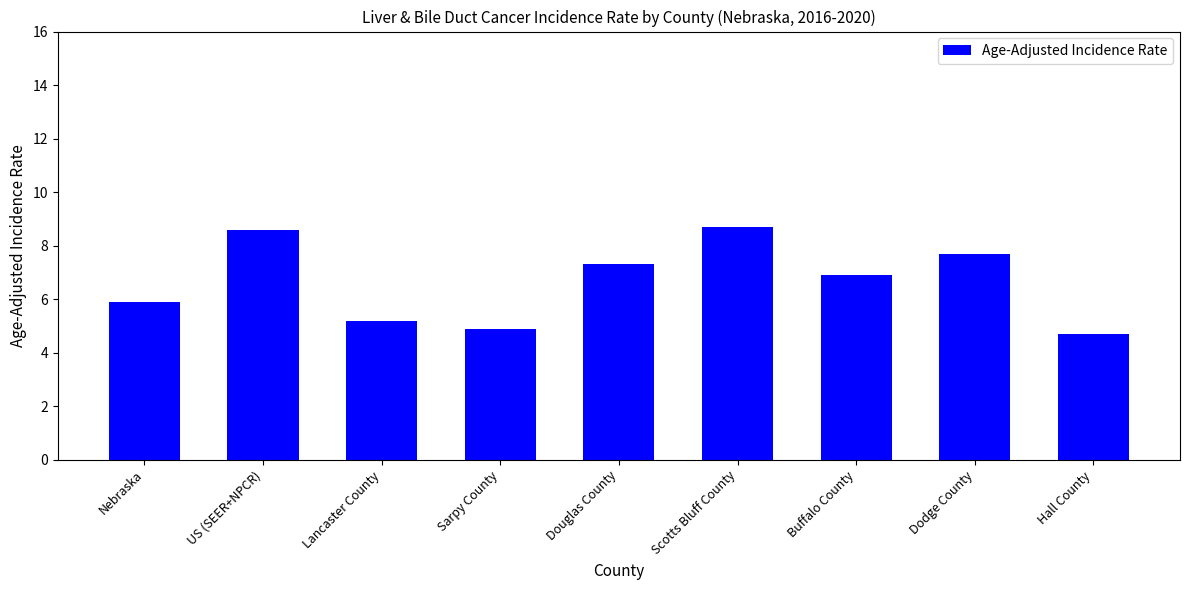

Is it true that the value at Scotts Bluff County is 15.0?

False